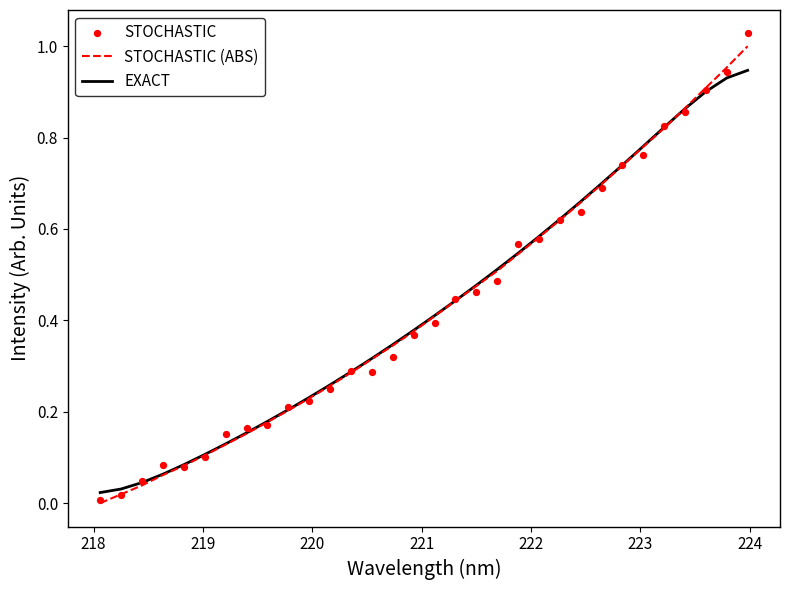

Which series has the largest total across all categories?

EXACT